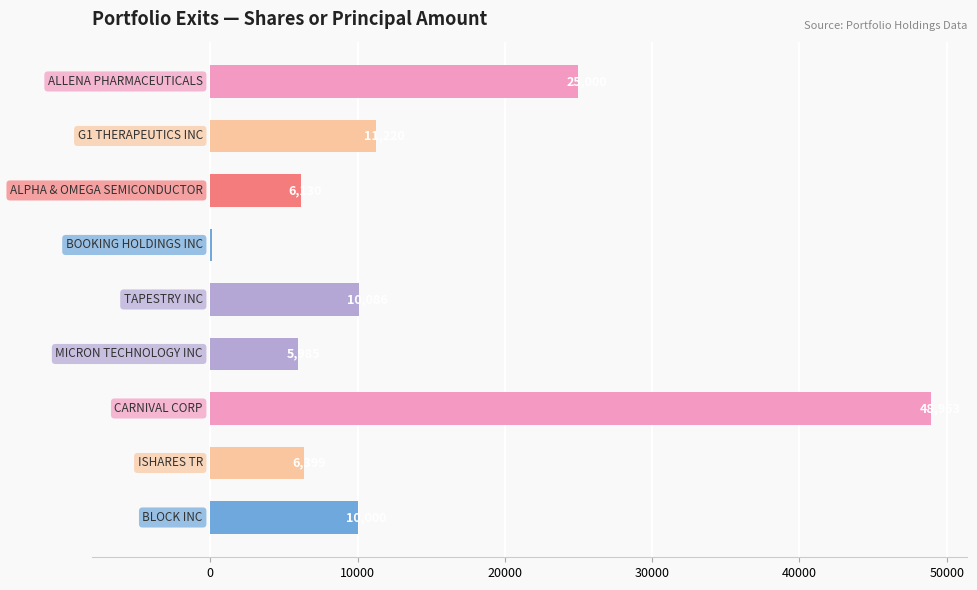

What is the sum of all values?

123892